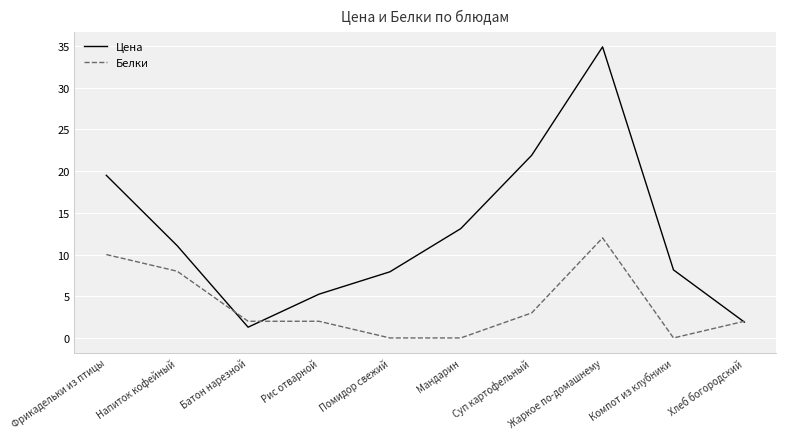

Count the number of data series in this chart.

2